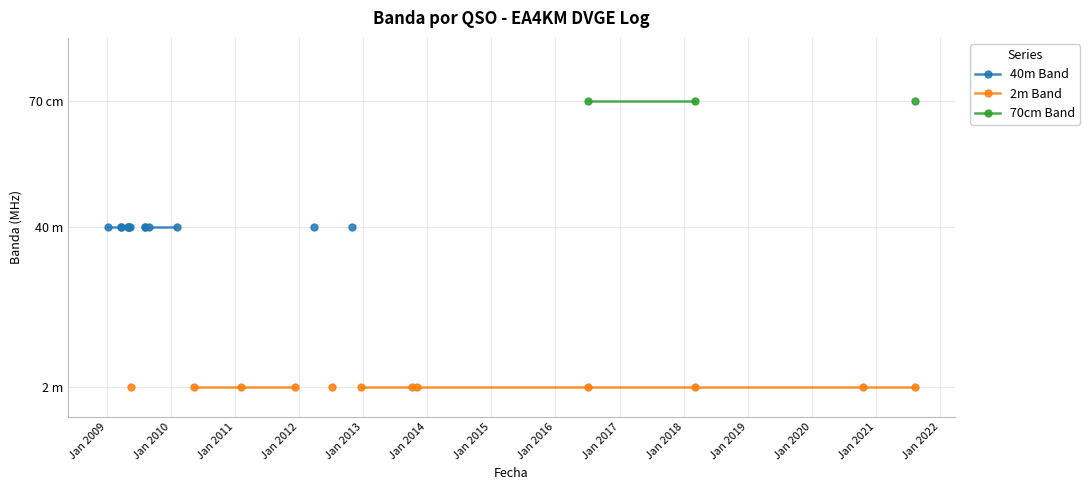

True or false: 40m Band and 70cm Band intersect in this chart.

False